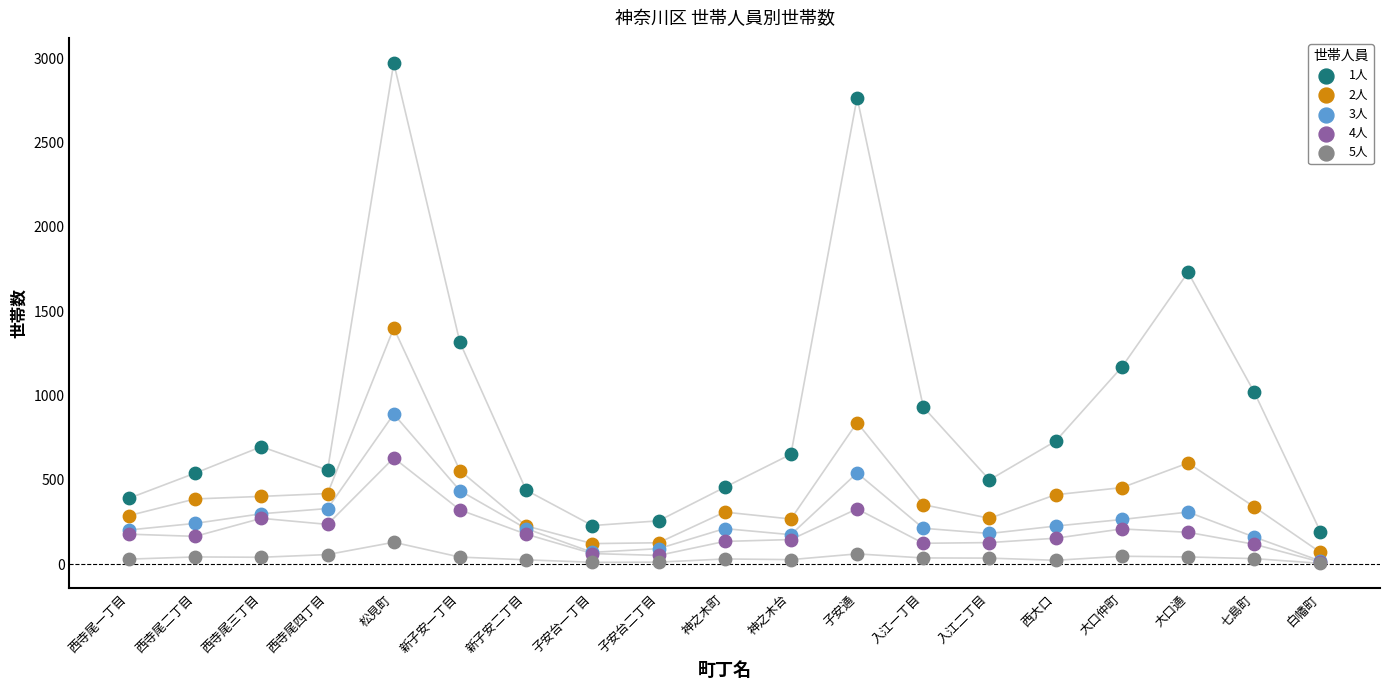

Which series contains the highest Y value?

1人